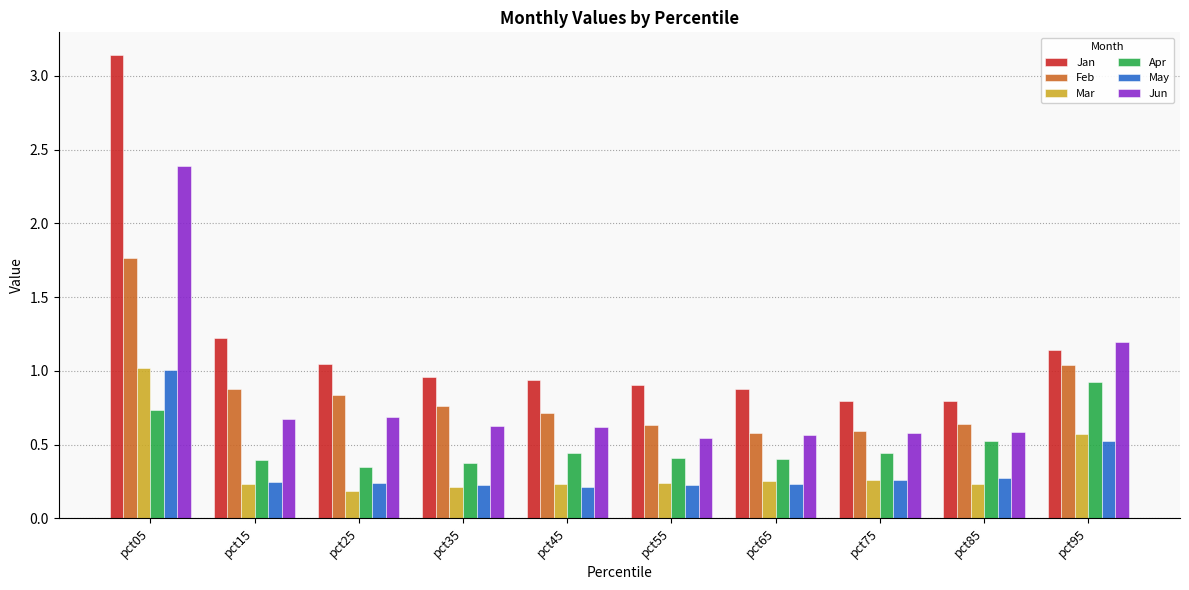

The May series shows 0.2 at pct15. True or false?

True